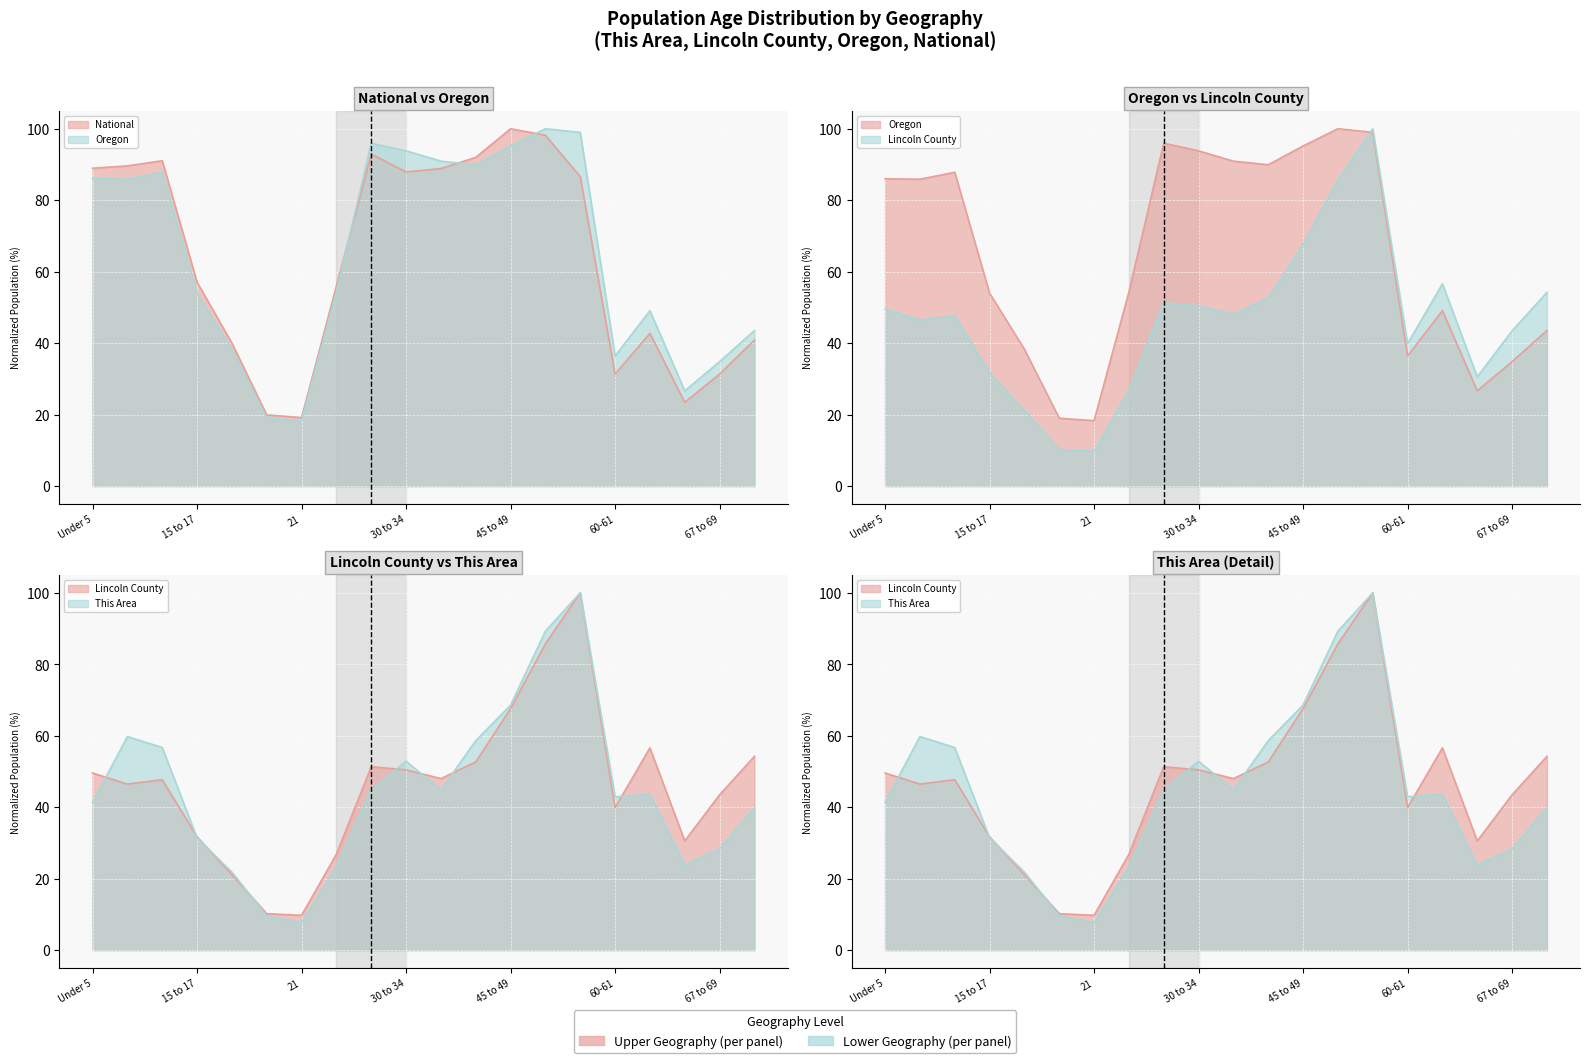

What is the minimum value for Lincoln County?

9.8